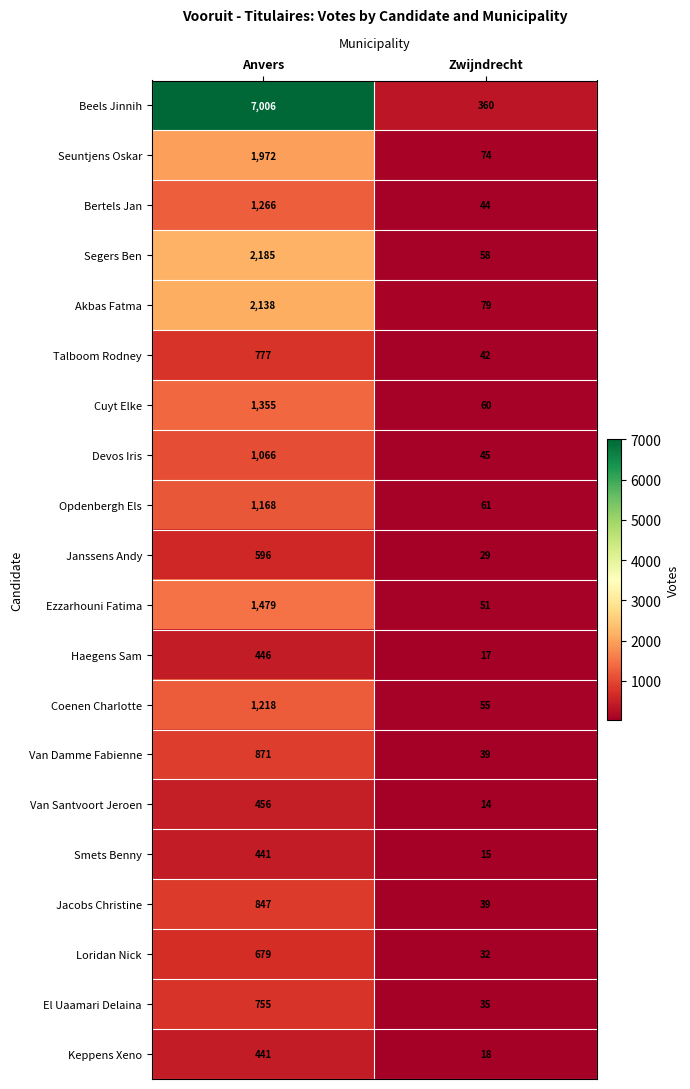

At which label is Coenen Charlotte closest to 636?

Zwijndrecht